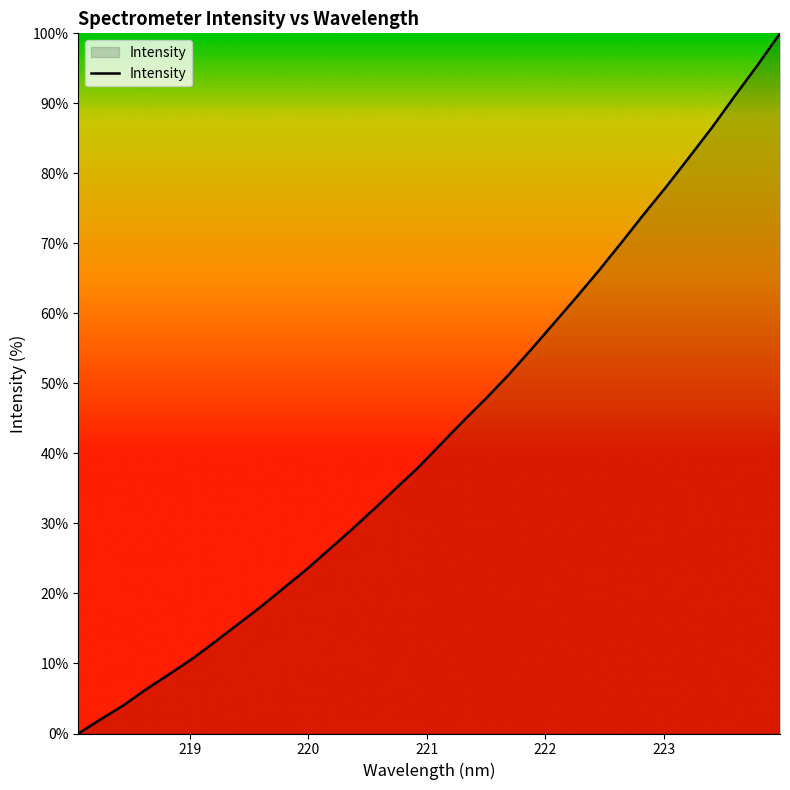

What is the maximum value shown in the chart?

100.0